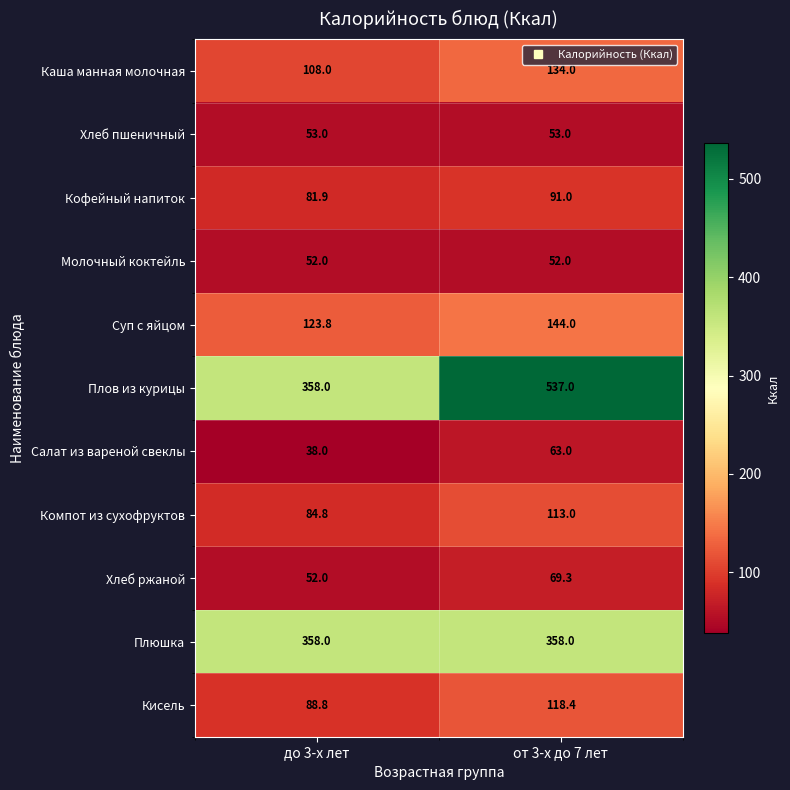

Reading right to left, transcribe all the data shown in this chart.

Каша манная молочная: от 3-х до 7 лет=134.0	до 3-х лет=108.0
Хлеб пшеничный: от 3-х до 7 лет=53.0	до 3-х лет=53.0
Кофейный напиток: от 3-х до 7 лет=91.0	до 3-х лет=81.9
Молочный коктейль: от 3-х до 7 лет=52.0	до 3-х лет=52.0
Суп с яйцом: от 3-х до 7 лет=144.0	до 3-х лет=123.8
Плов из курицы: от 3-х до 7 лет=537.0	до 3-х лет=358.0
Салат из вареной свеклы: от 3-х до 7 лет=63.0	до 3-х лет=38.0
Компот из сухофруктов: от 3-х до 7 лет=113.0	до 3-х лет=84.8
Хлеб ржаной: от 3-х до 7 лет=69.3	до 3-х лет=52.0
Плюшка: от 3-х до 7 лет=358.0	до 3-х лет=358.0
Кисель: от 3-х до 7 лет=118.4	до 3-х лет=88.8